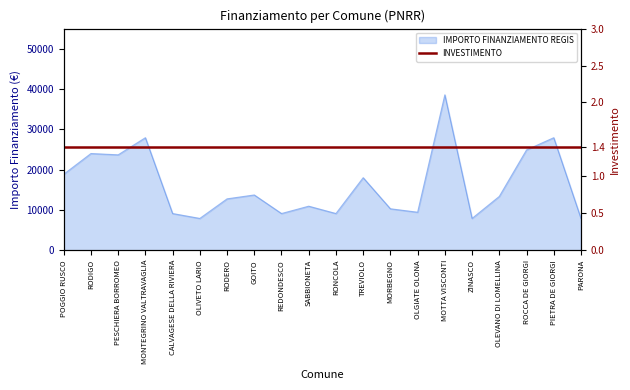

What is the label of the 8th point from the right?

MORBEGNO